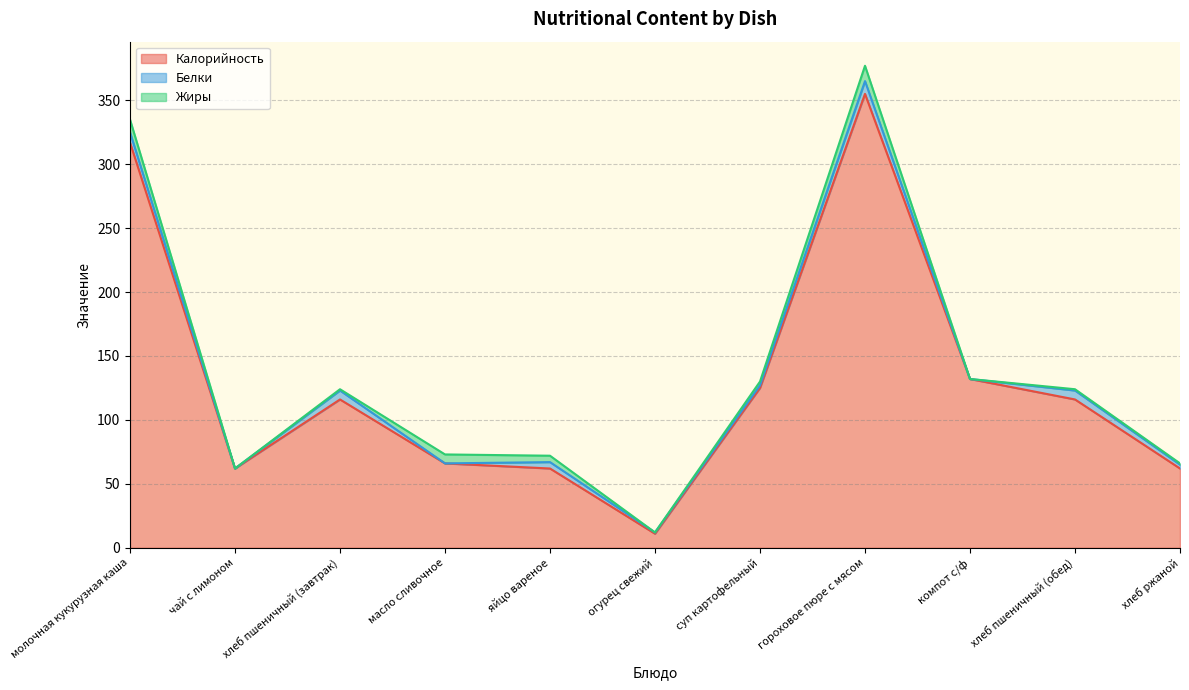

Rank the categories by Жиры value from lowest to highest.

чай с лимоном, огурец свежий, компот с/ф, хлеб пшеничный (завтрак), хлеб пшеничный (обед), хлеб ржаной, суп картофельный, яйцо вареное, масло сливочное, молочная кукурузная каша, гороховое пюре с мясом